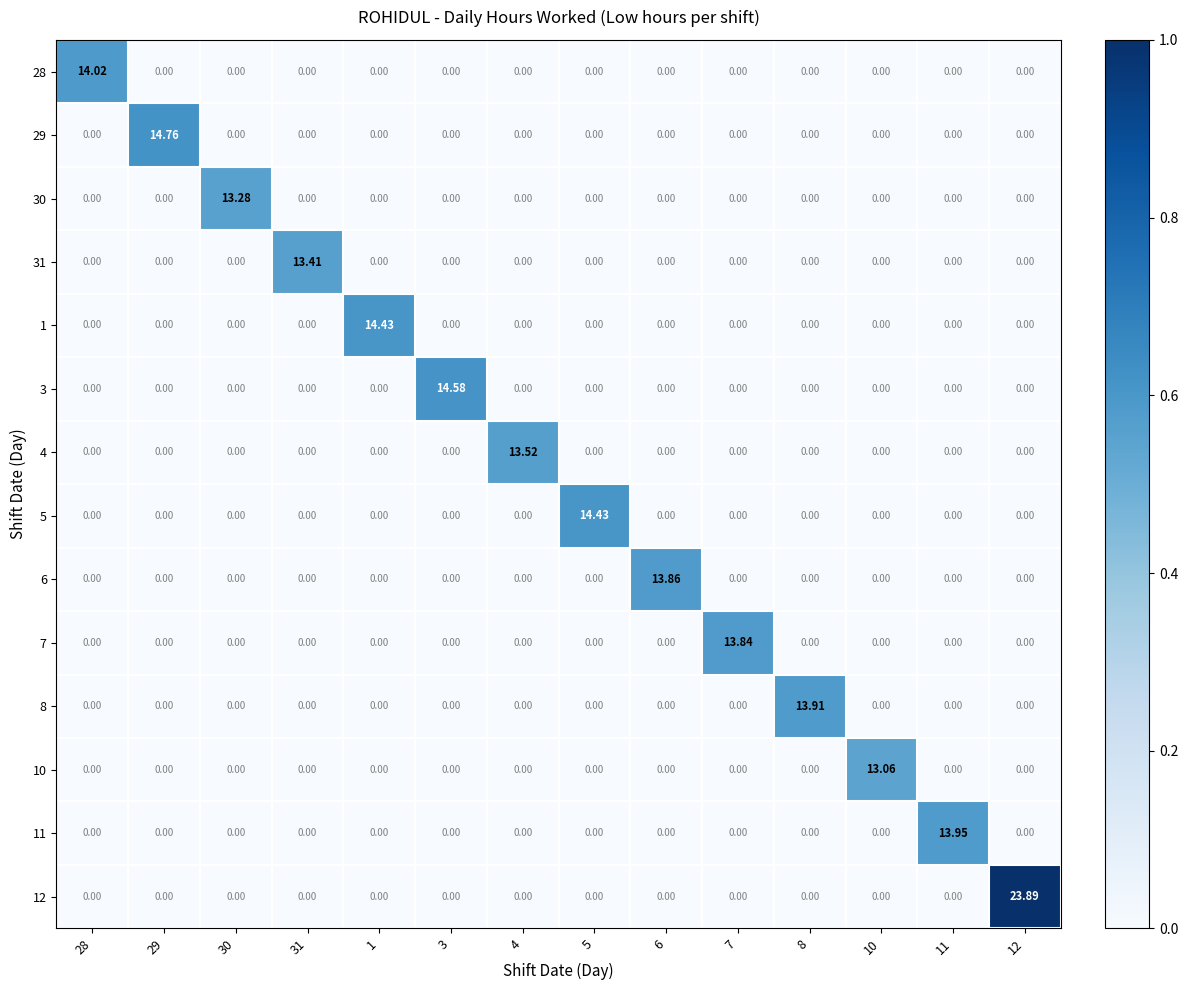

Which has a higher value, 29 or 31?

29